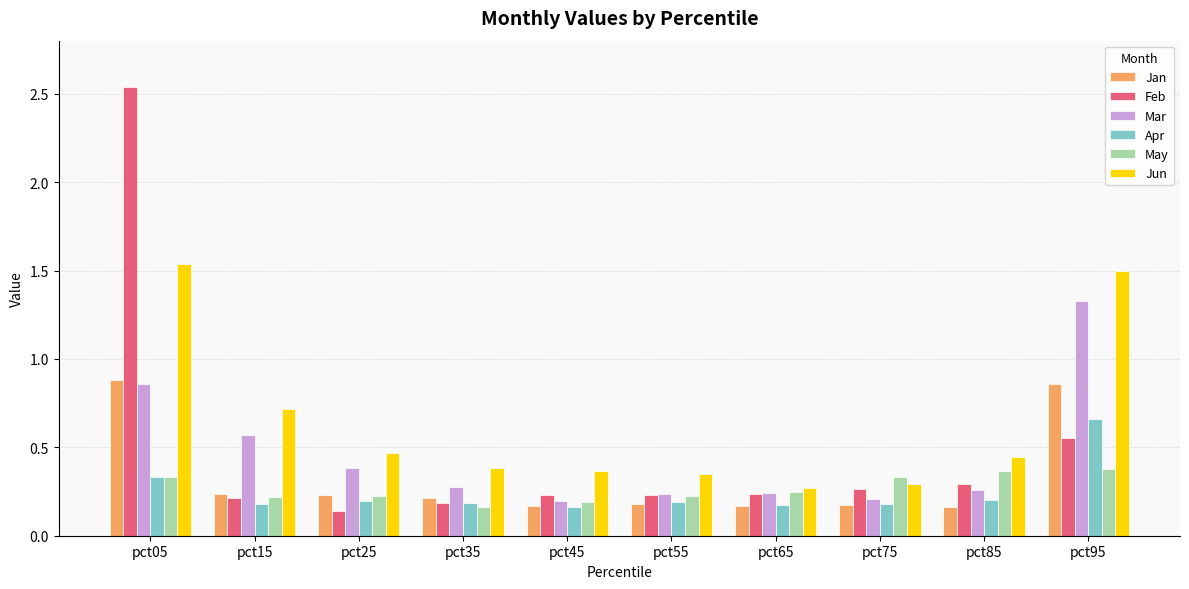

Is it true that Jun equals 0.4 at pct35?

True